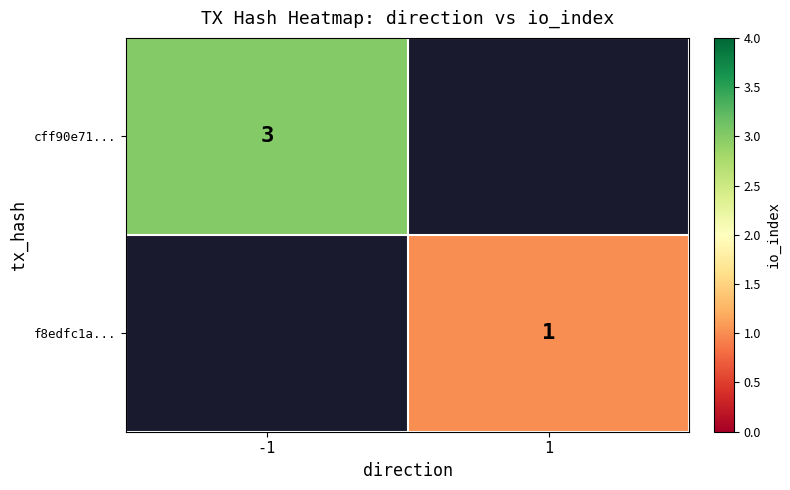

Is the value of cff90e71... at -1 greater than the value of f8edfc1a... at 1?

Yes